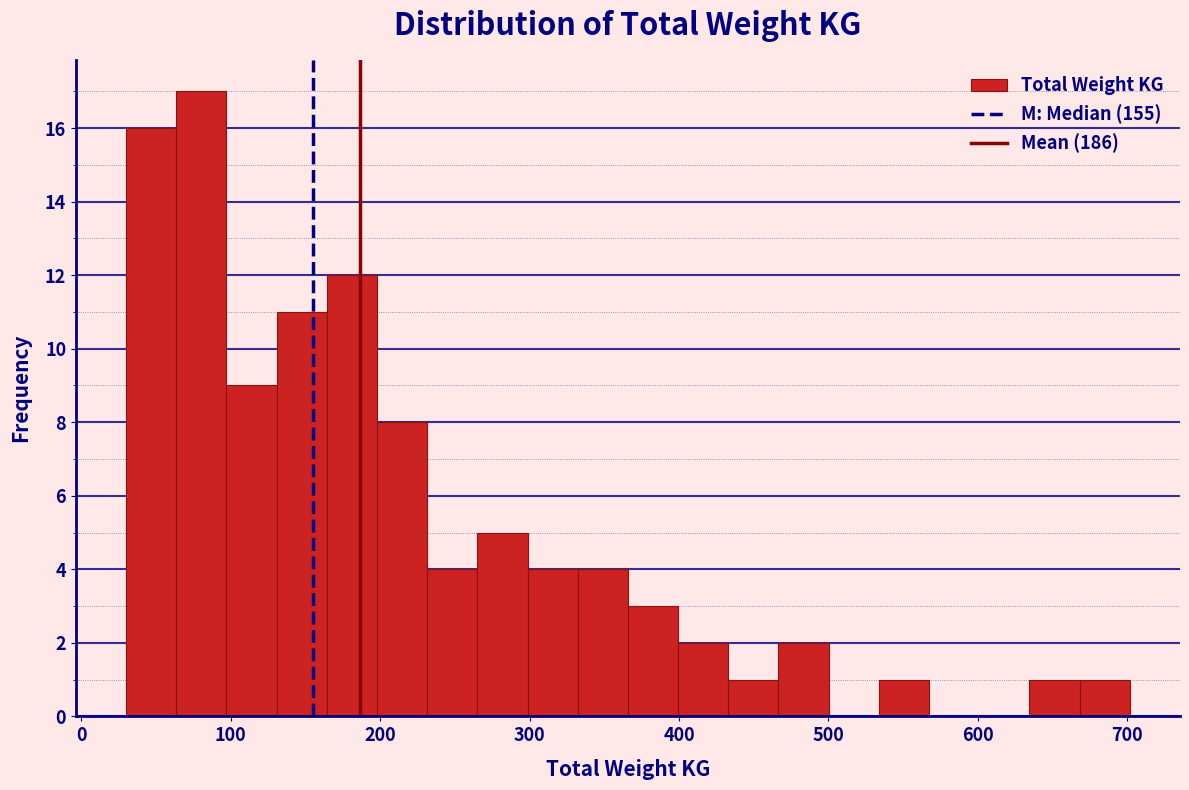

Around what value on the x-axis is the tallest bar? Give the approximate position of its centre, as read against the axis.

80